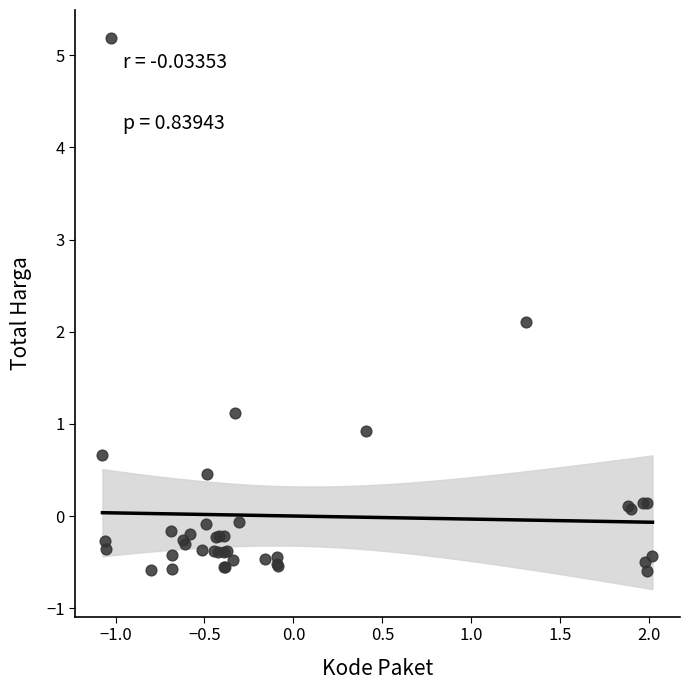

What Y value in the scatter plot is closest to 2?

2.1